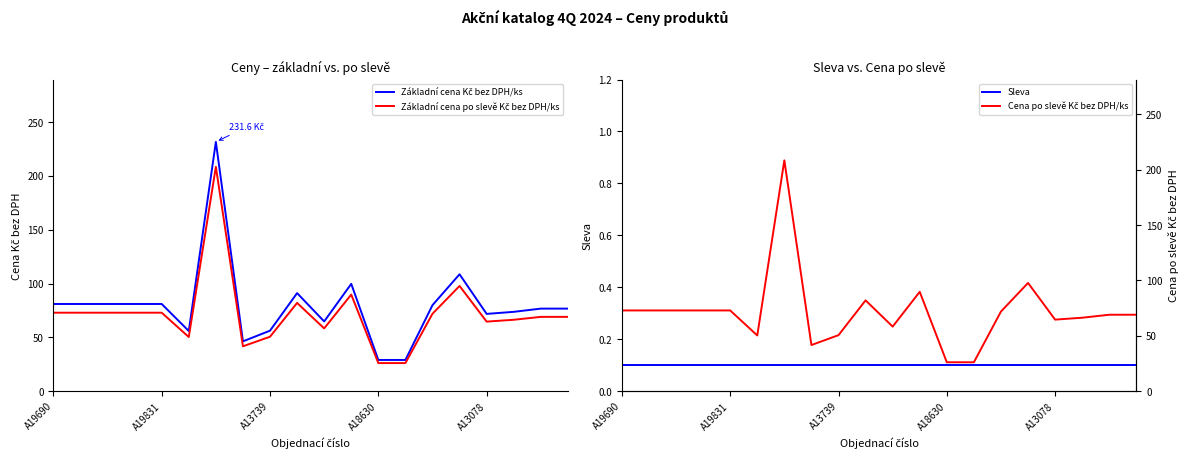

Which series changed the most between 10 and 11?

Základní cena Kč bez DPH/ks